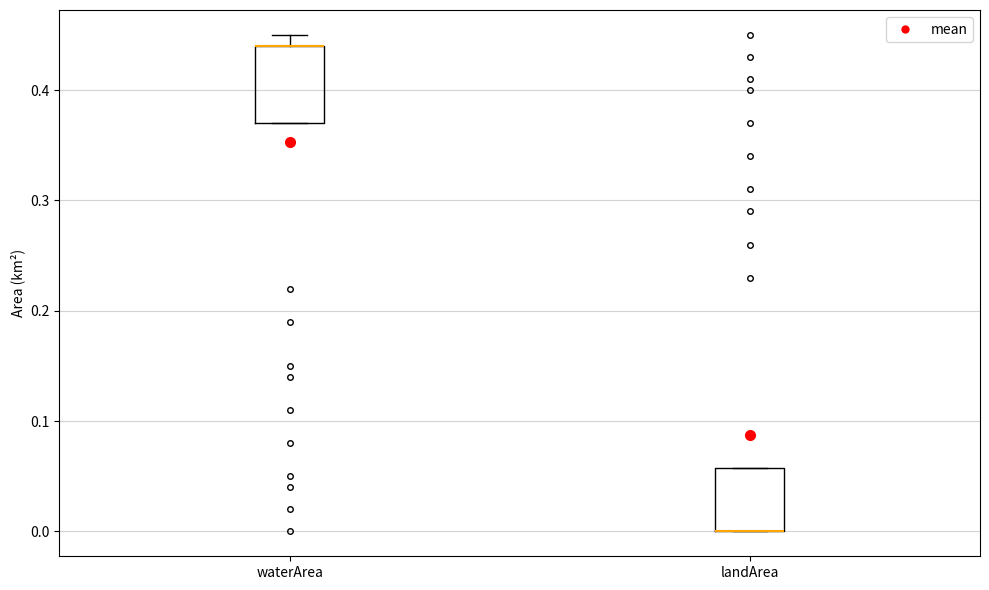

Which box is the tallest, from its lower edge to its upper edge?

waterArea